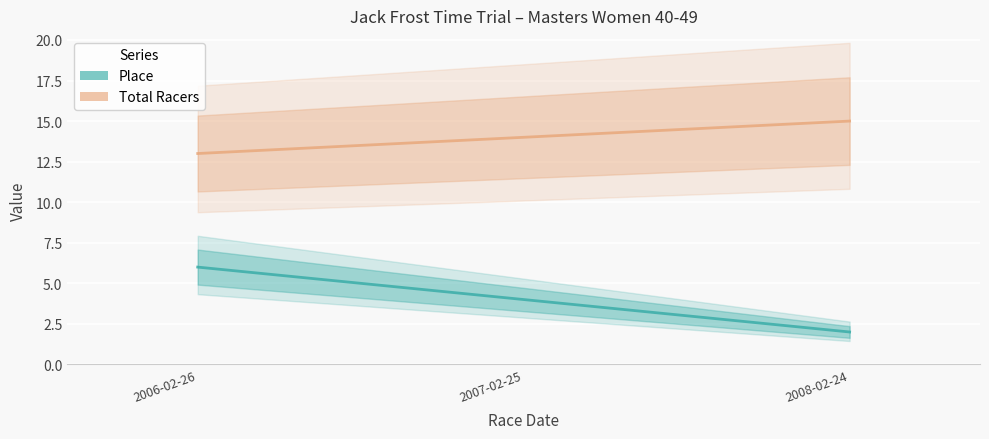

What is the highest value of the Place series?

6